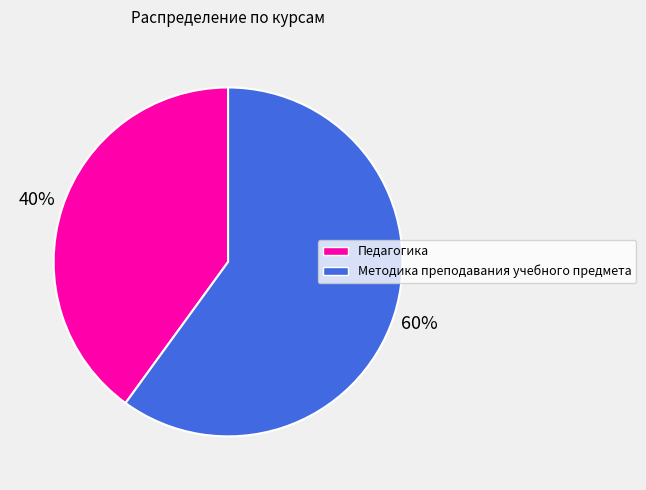

True or false: Методика преподавания учебного предмета accounts for 50% of the total.

False